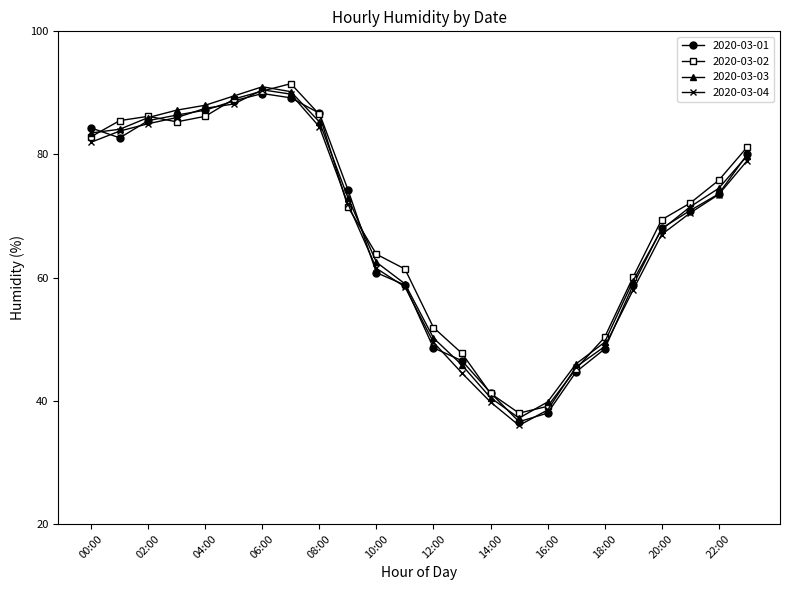

True or false: 2020-03-02 and 2020-03-03 intersect in this chart.

True